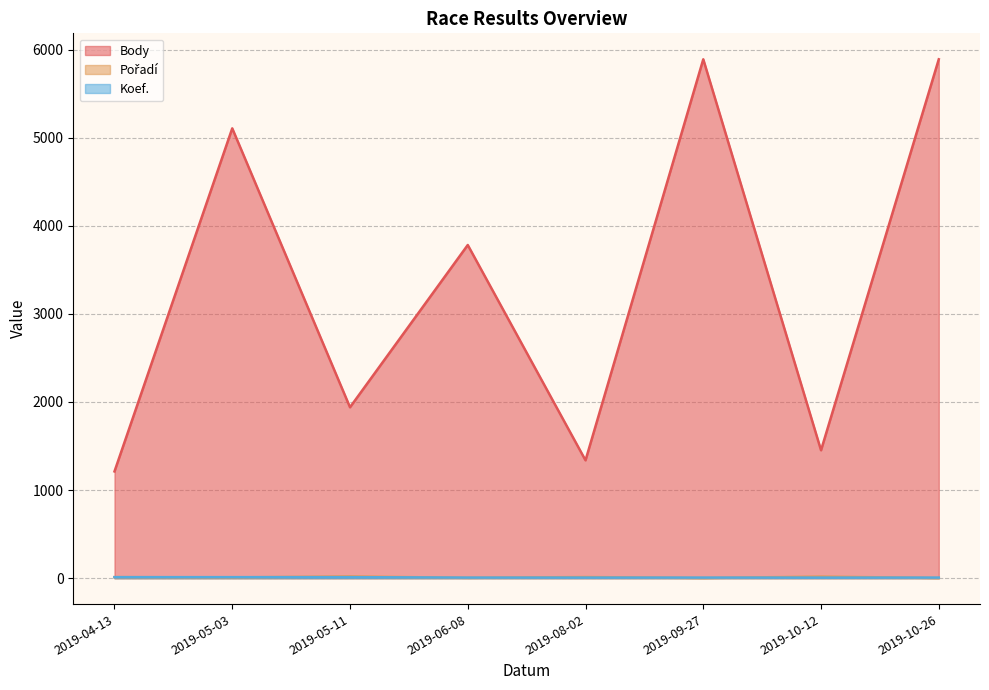

Which has a higher value, 2019-09-27 or 2019-05-03?

2019-09-27